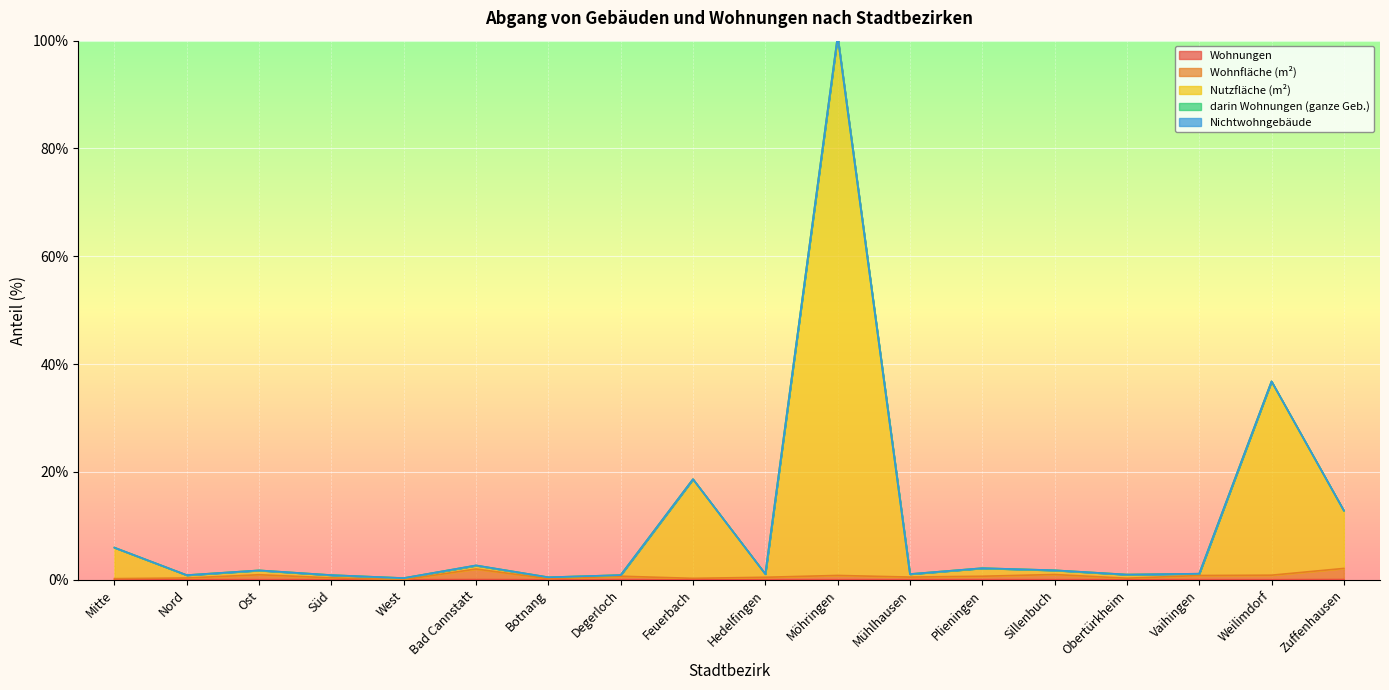

Which series changed the most between Nord and Sillenbuch?

Nutzfläche (m²)